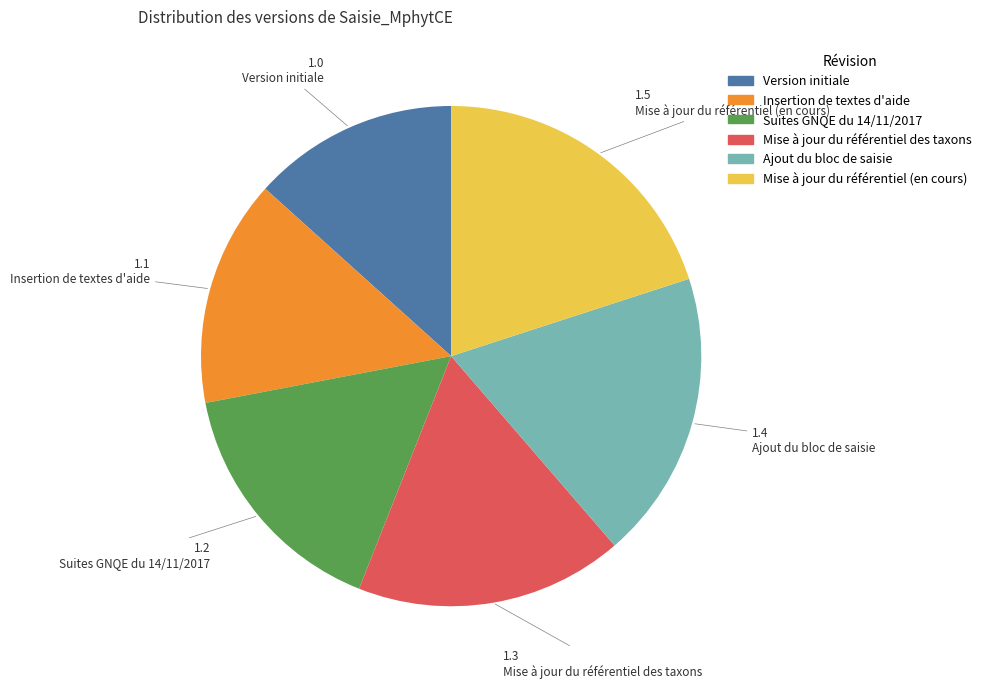

How many segments does this pie chart have?

6